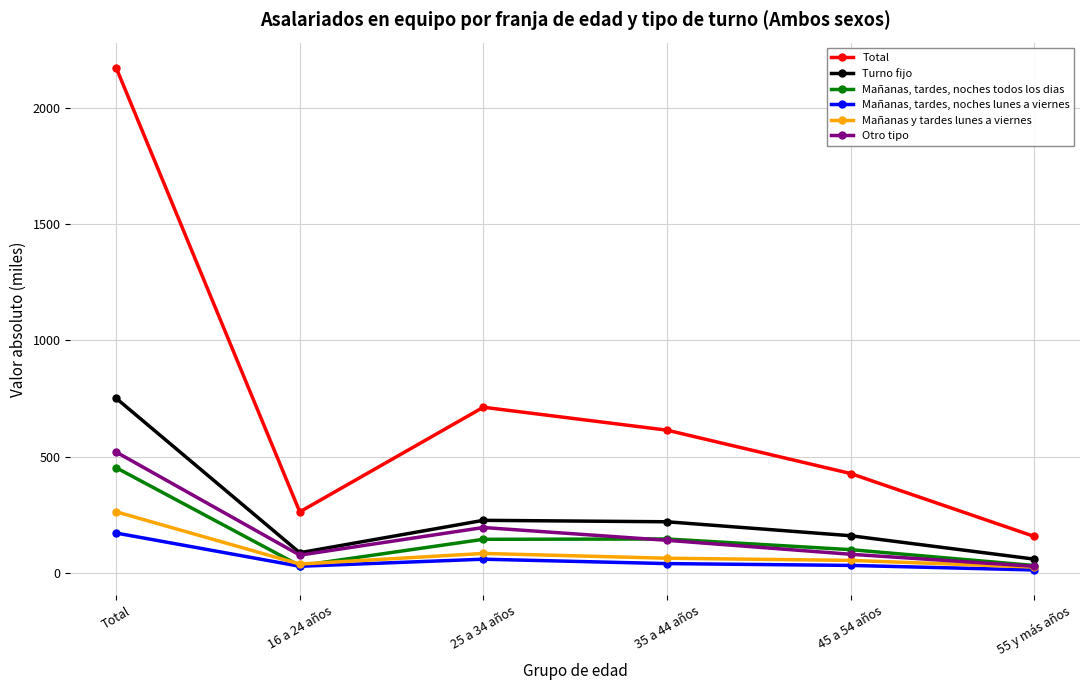

True or false: Otro tipo has more than 0 points higher than both neighbors.

True